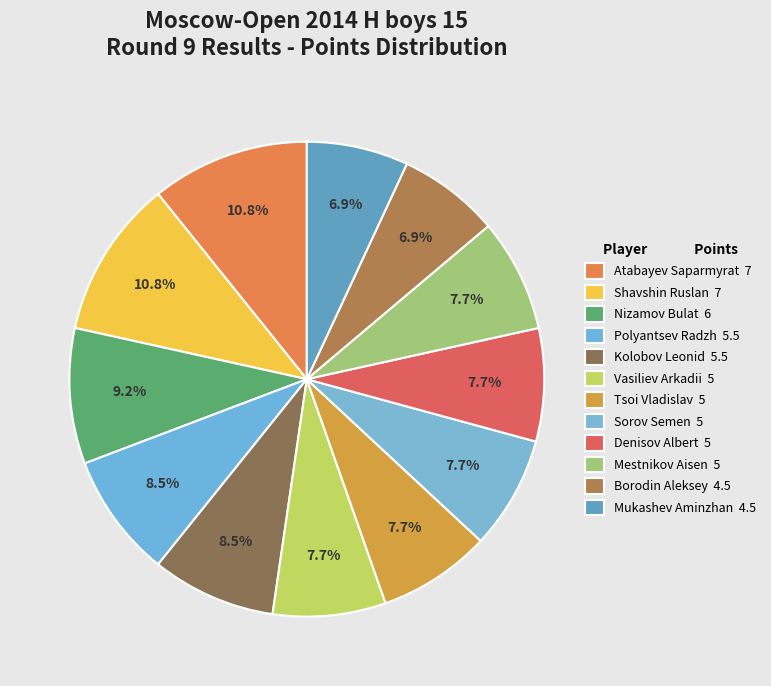

What is the total percentage of Sorov Semen and Atabayev Saparmyrat?

18.5%